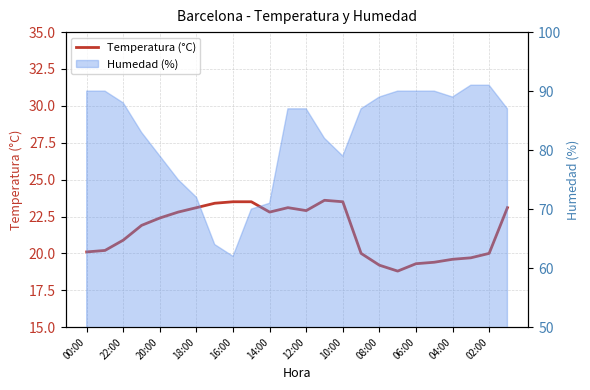

Reading right to left, extract all data points from this chart.

23.1	20.0	19.7	19.6	19.4	19.3	18.8	19.2	20.0	23.5	23.6	22.9	23.1	22.8	23.5	23.5	23.4	23.1	22.8	22.4	21.9	20.9	20.2	20.1